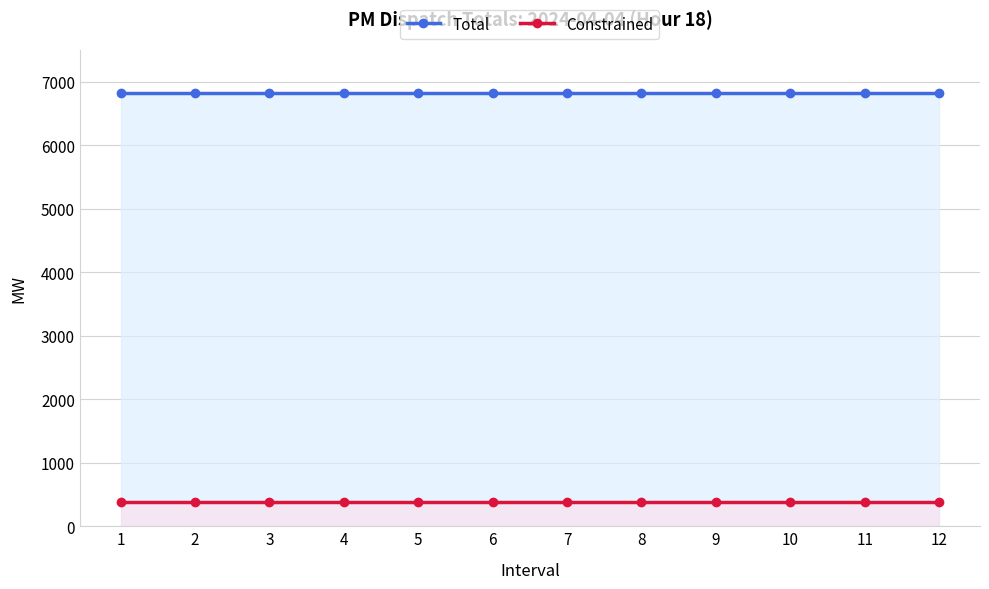

What is the spread (max minus min) of values at 9?

6436.1